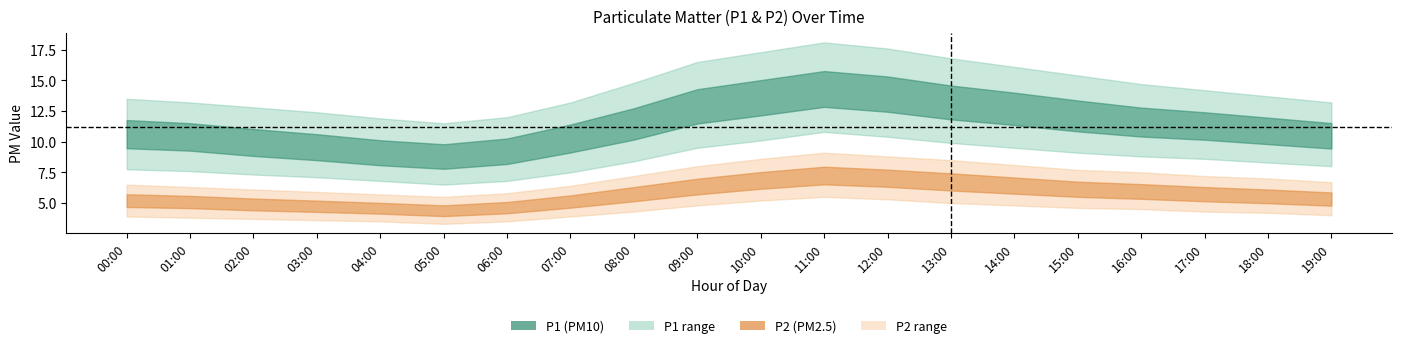

True or false: P2_lower has a value of 4.0 at 19:00.

True